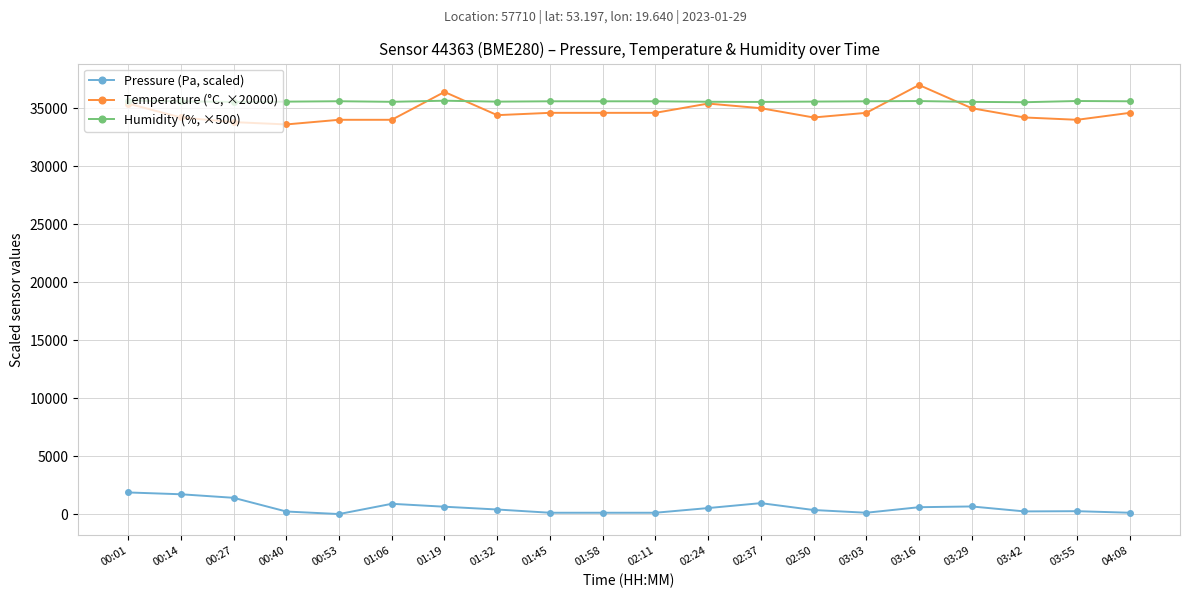

True or false: Humidity (%, ×500) and Temperature (°C, ×20000) intersect in this chart.

True